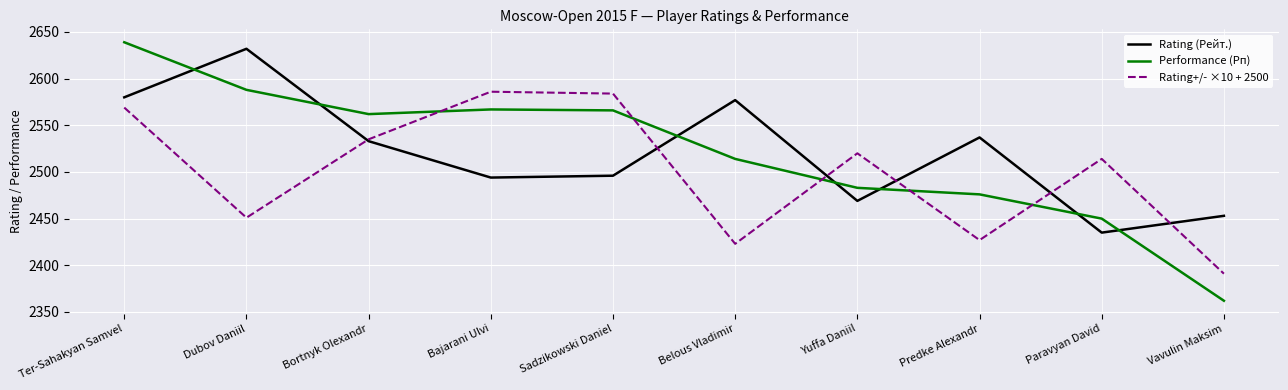

At which category is the sum across all series the highest?

Ter-Sahakyan Samvel